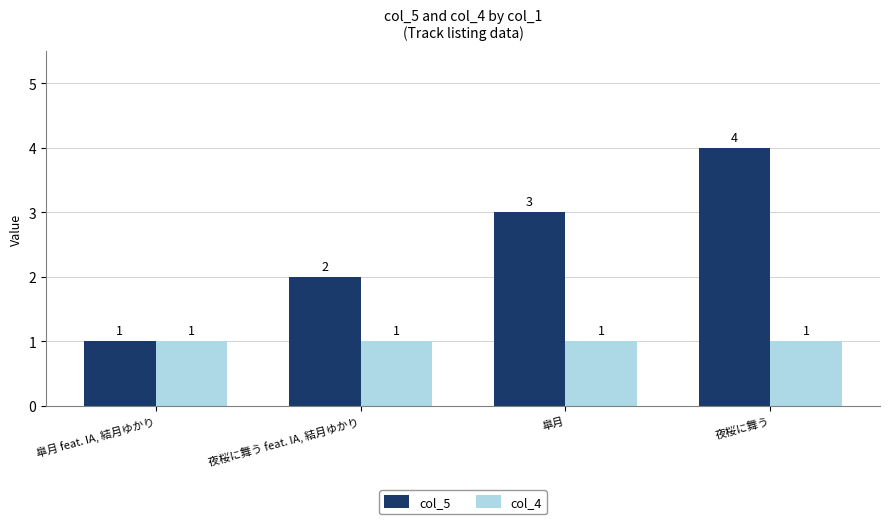

What are all the series names shown in the legend?

col_5, col_4